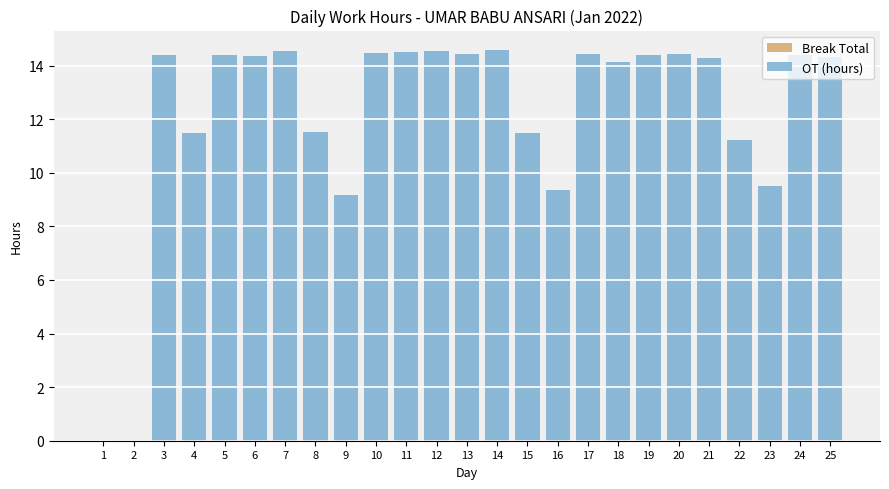

Is it true that the value at 19 is 14.4?

True